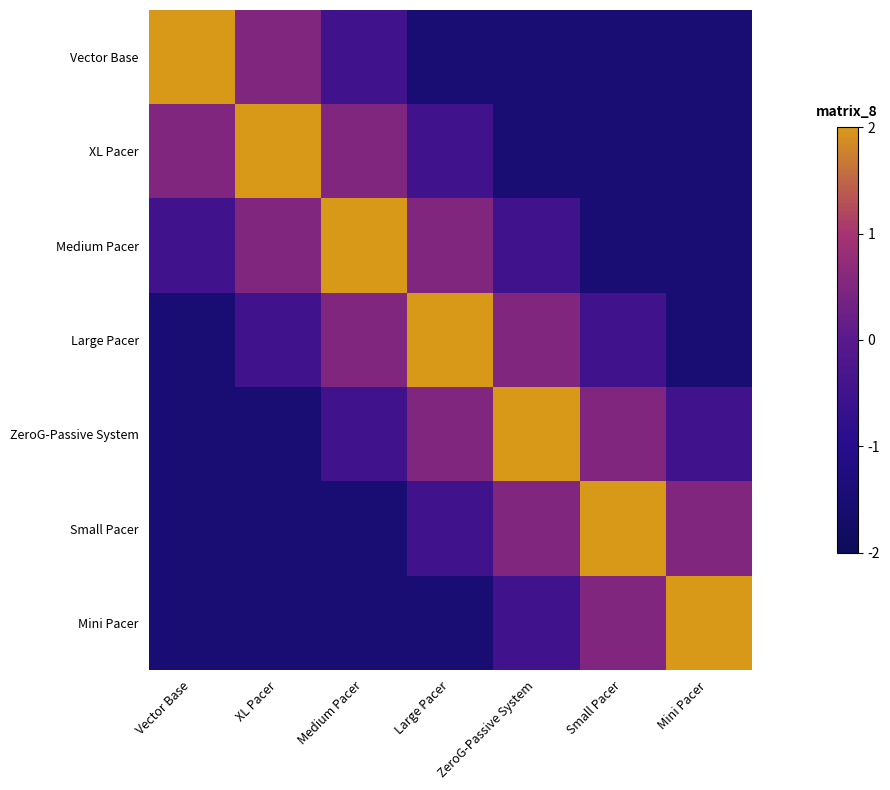

At Medium Pacer, list the series in order from largest to smallest.

Medium Pacer, XL Pacer, Large Pacer, Vector Base, ZeroG-Passive System, Small Pacer, Mini Pacer